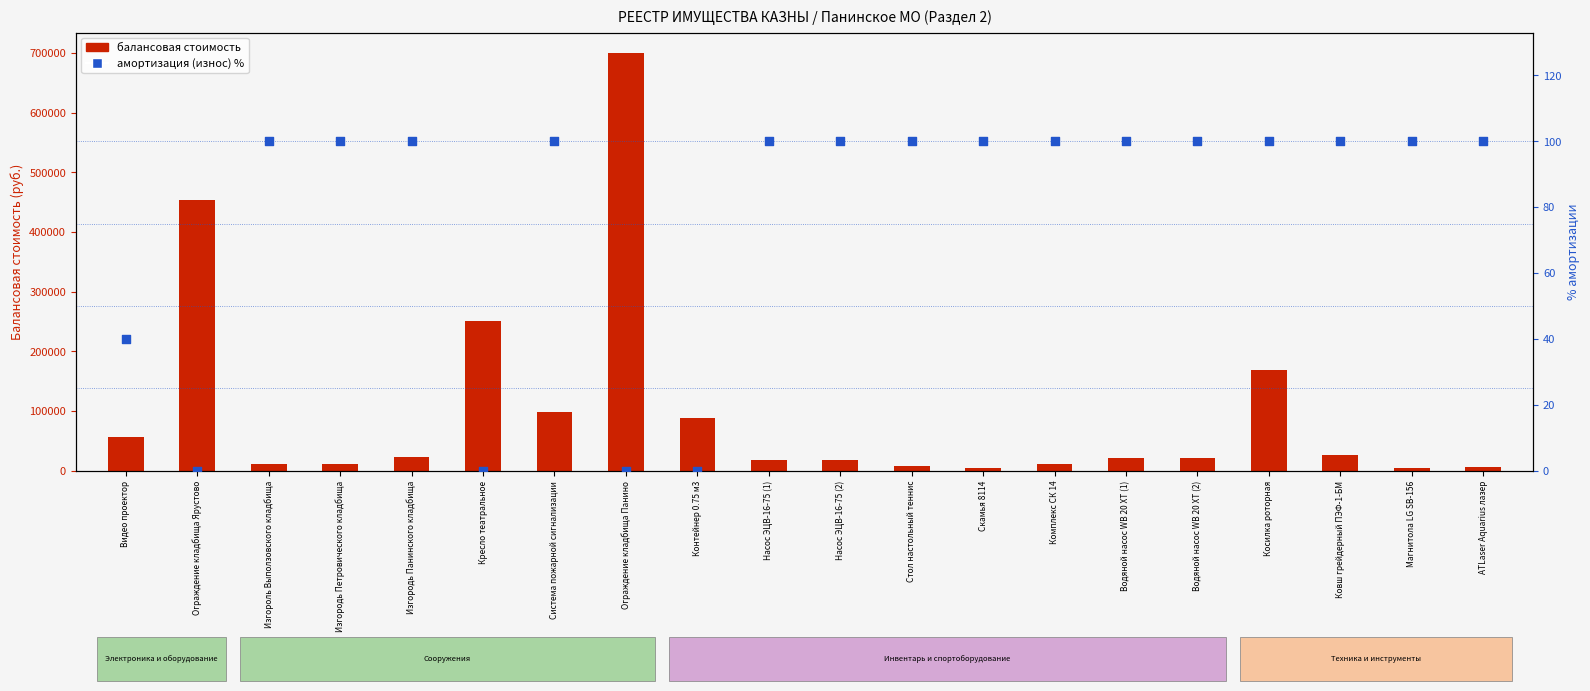

Which series has the largest total across all categories?

балансовая стоимость